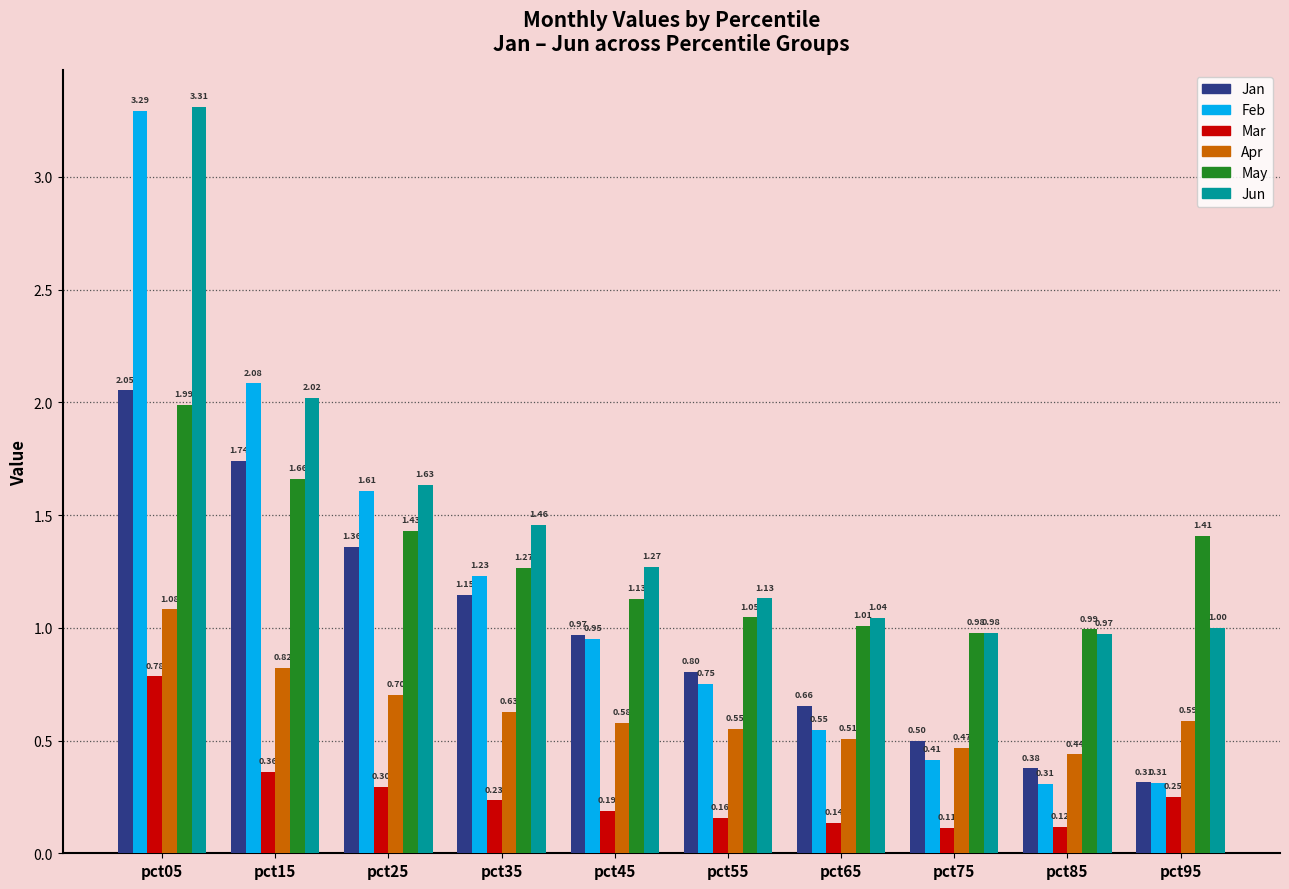

What are all the series names shown in the legend?

Jan, Feb, Mar, Apr, May, Jun